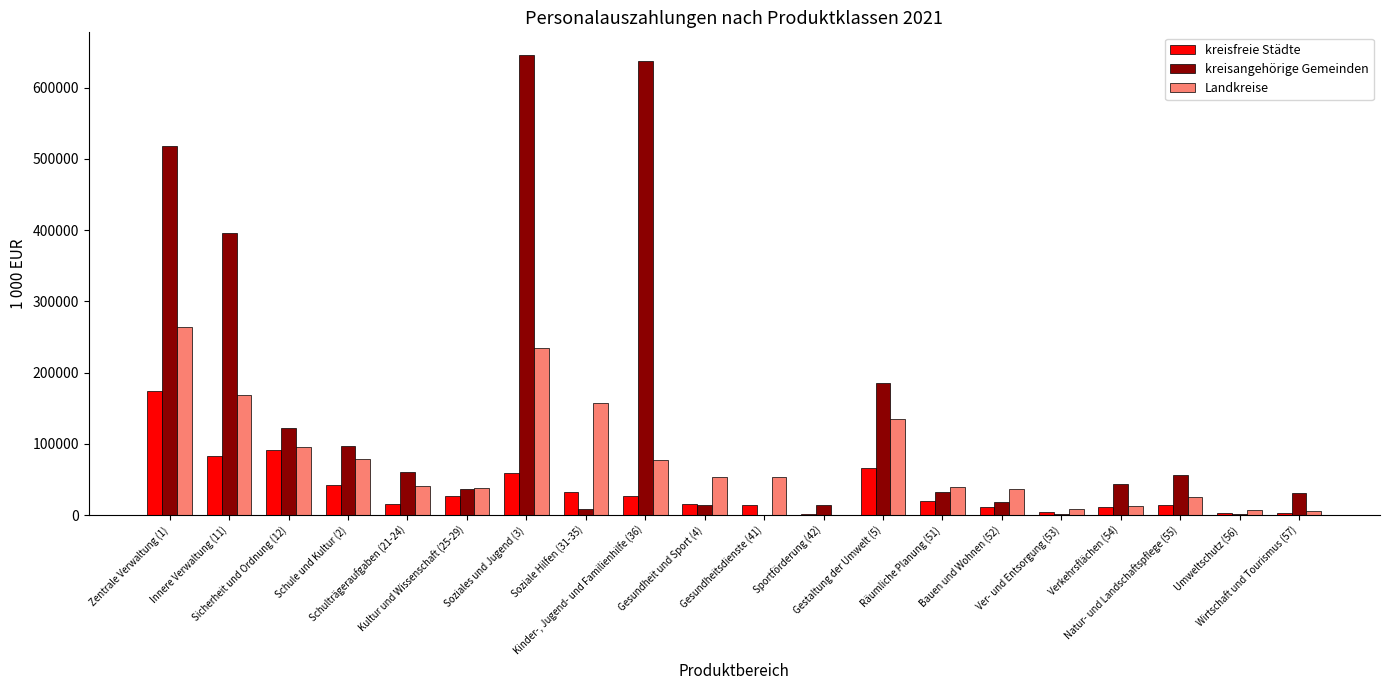

What is the sum of all kreisangehörige Gemeinden values?

2919964.3